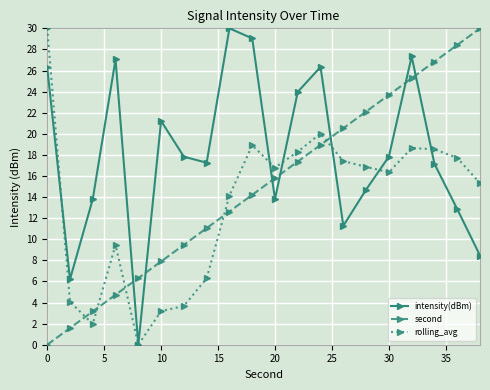

How many data points does each series have?

20